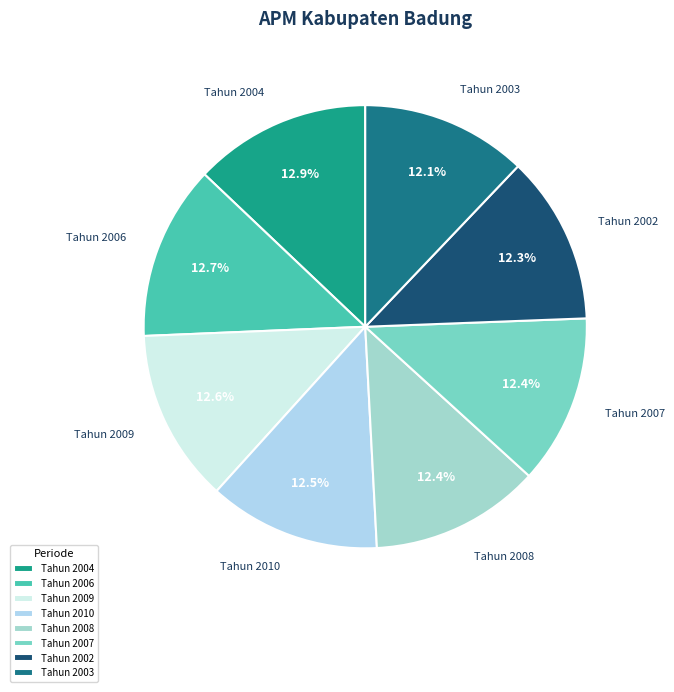

To the nearest percent, what percentage of the pie is Tahun 2007?

12%